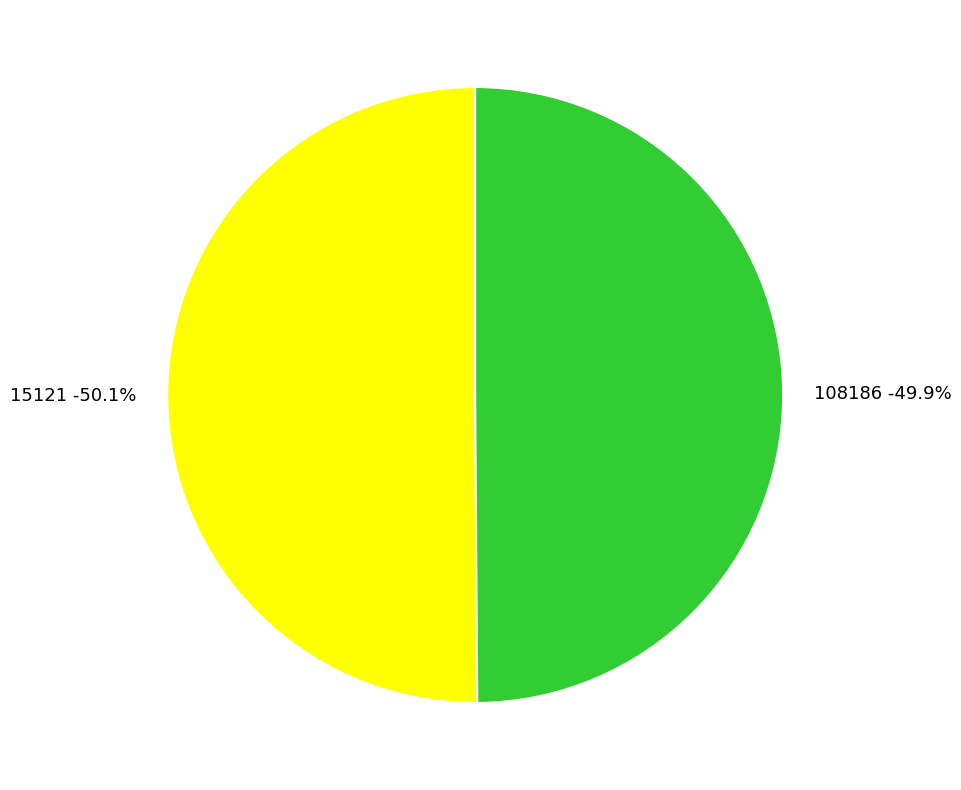

How many segments does this pie chart have?

2